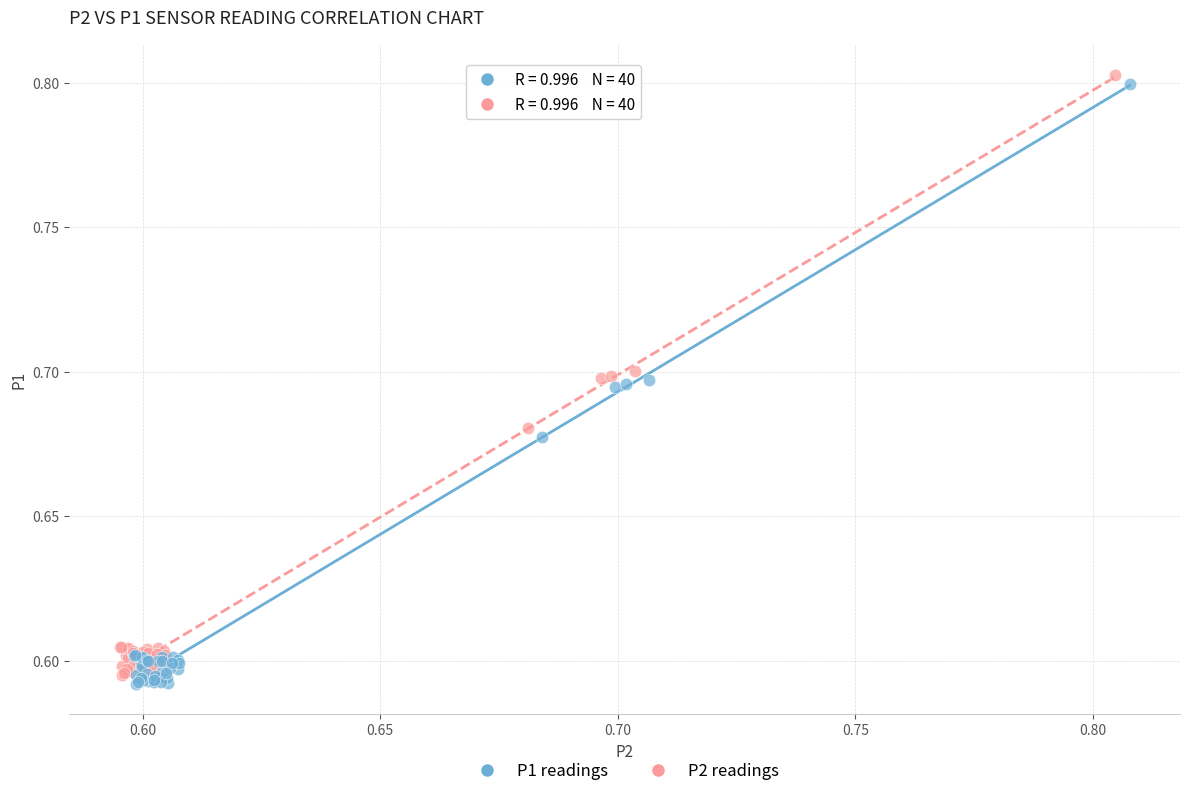

Which series contains the highest Y value?

P2 readings